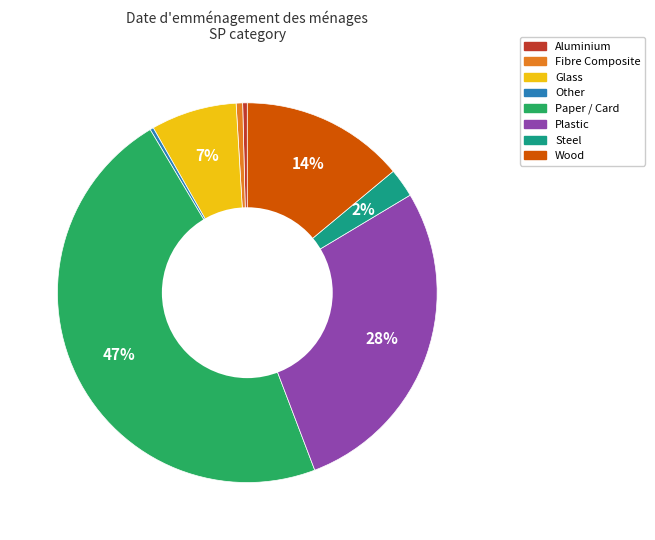

Which category has the biggest portion of the pie?

Paper / Card